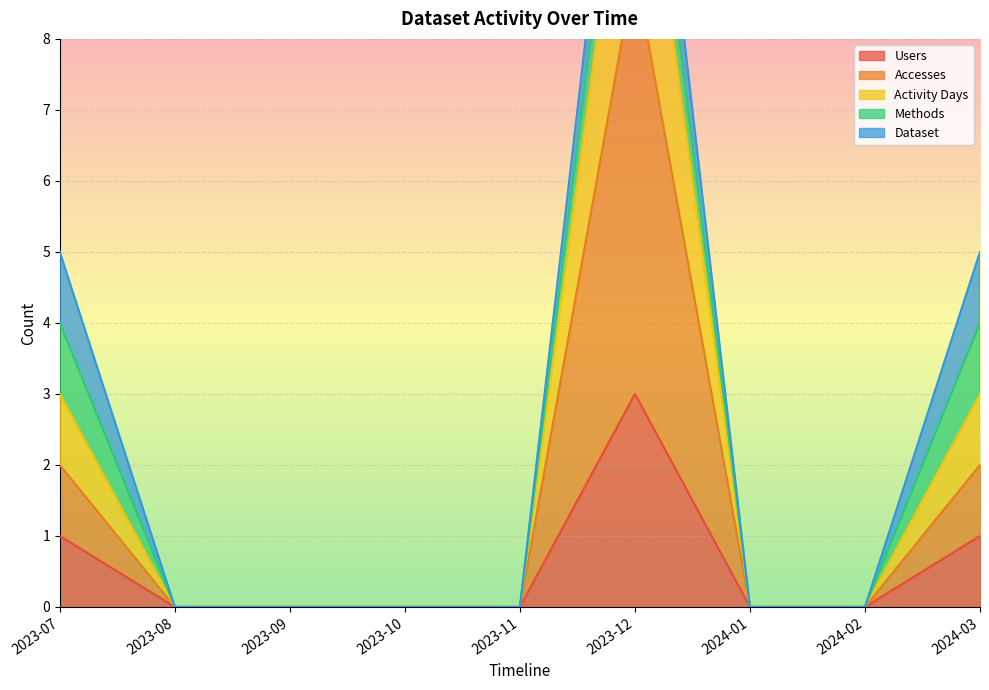

What is the maximum value for Accesses?

9